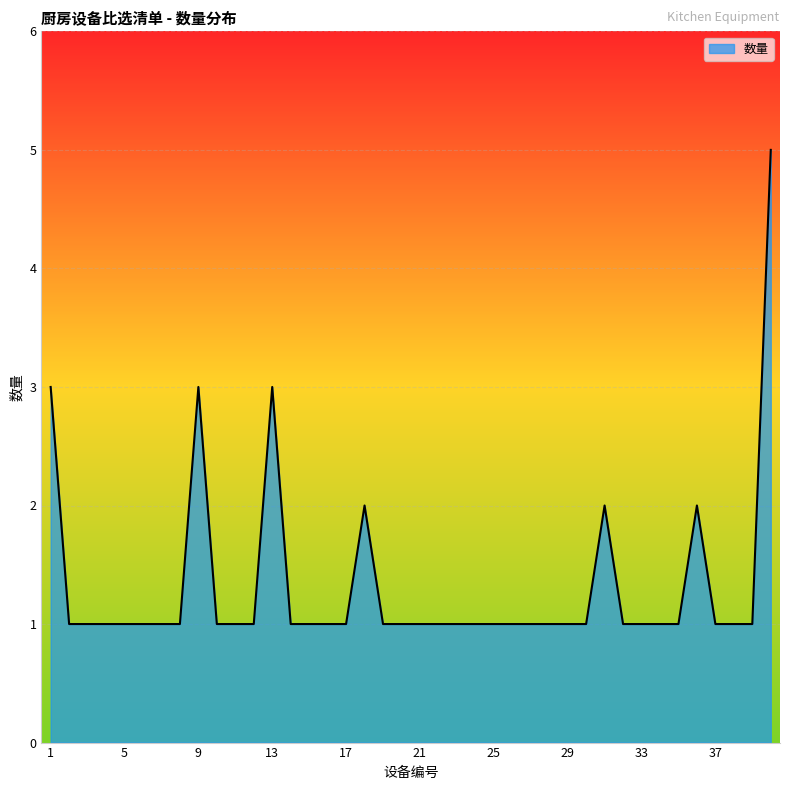

What is the maximum value shown in the chart?

5